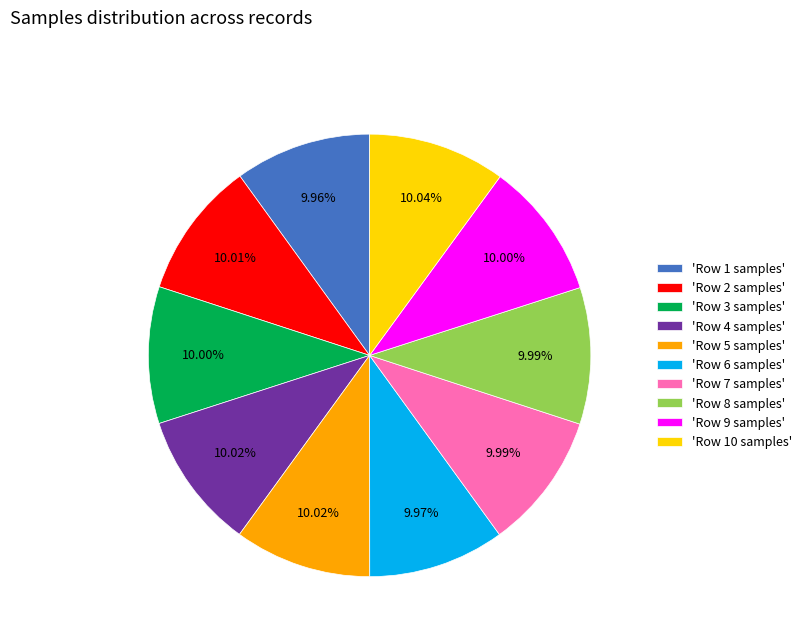

What is the ratio of the value at 'Row 1 samples' to the value at 'Row 8 samples'?

1.0